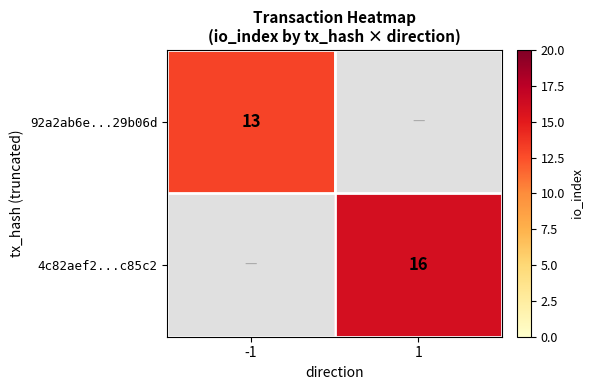

Is it true that 4c82aef2...c85c2 equals 7 at 1?

False